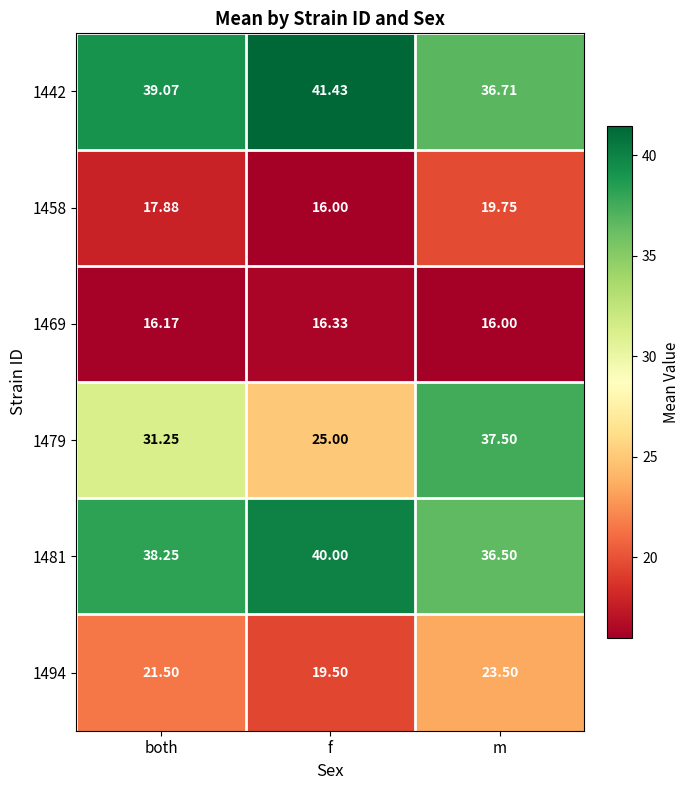

Which category has the highest value across all series?

f